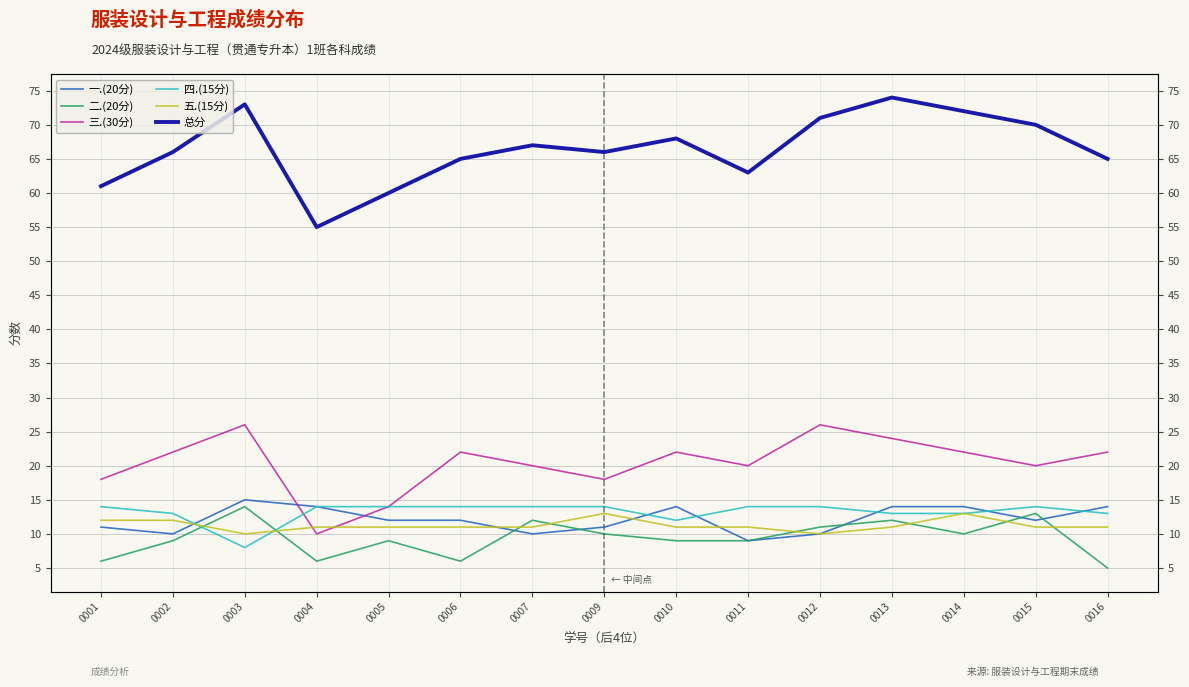

Where is the first local minimum for 五.(15分)?

0003